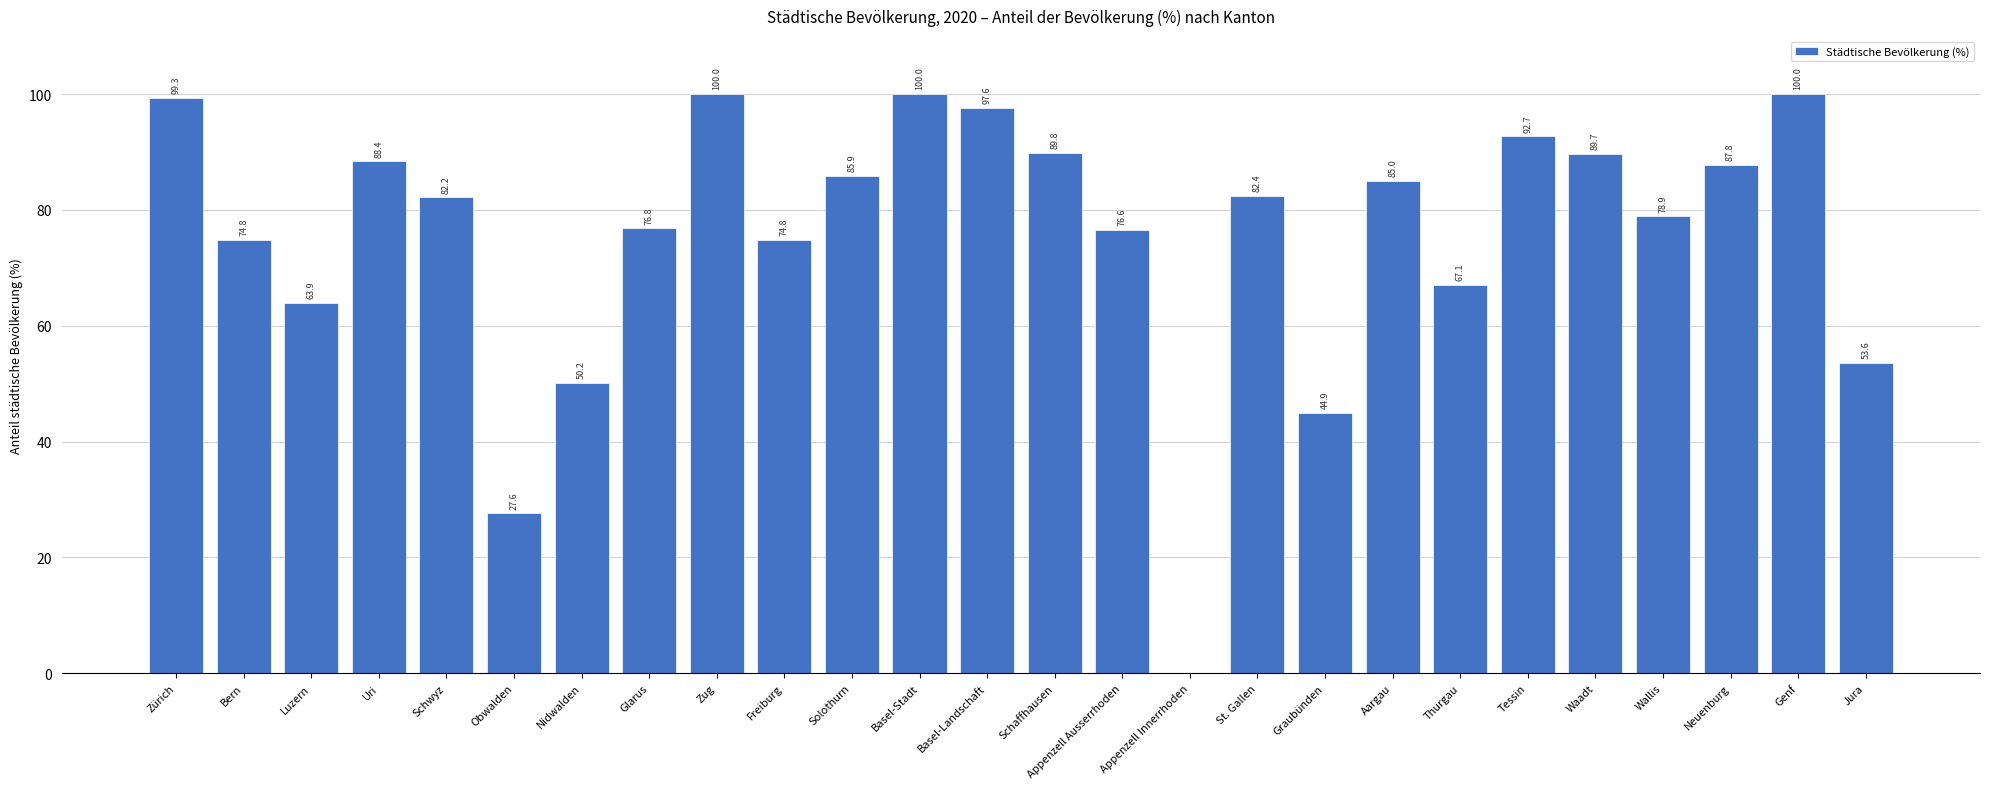

Approximately how many times larger is the value at Zürich compared to Tessin?

1.1